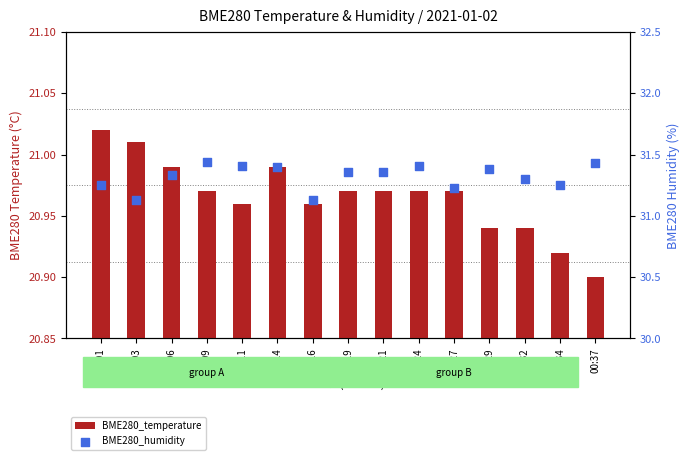

Is the value of BME280_temperature at 00:29 greater than the value of BME280_humidity at 00:01?

No